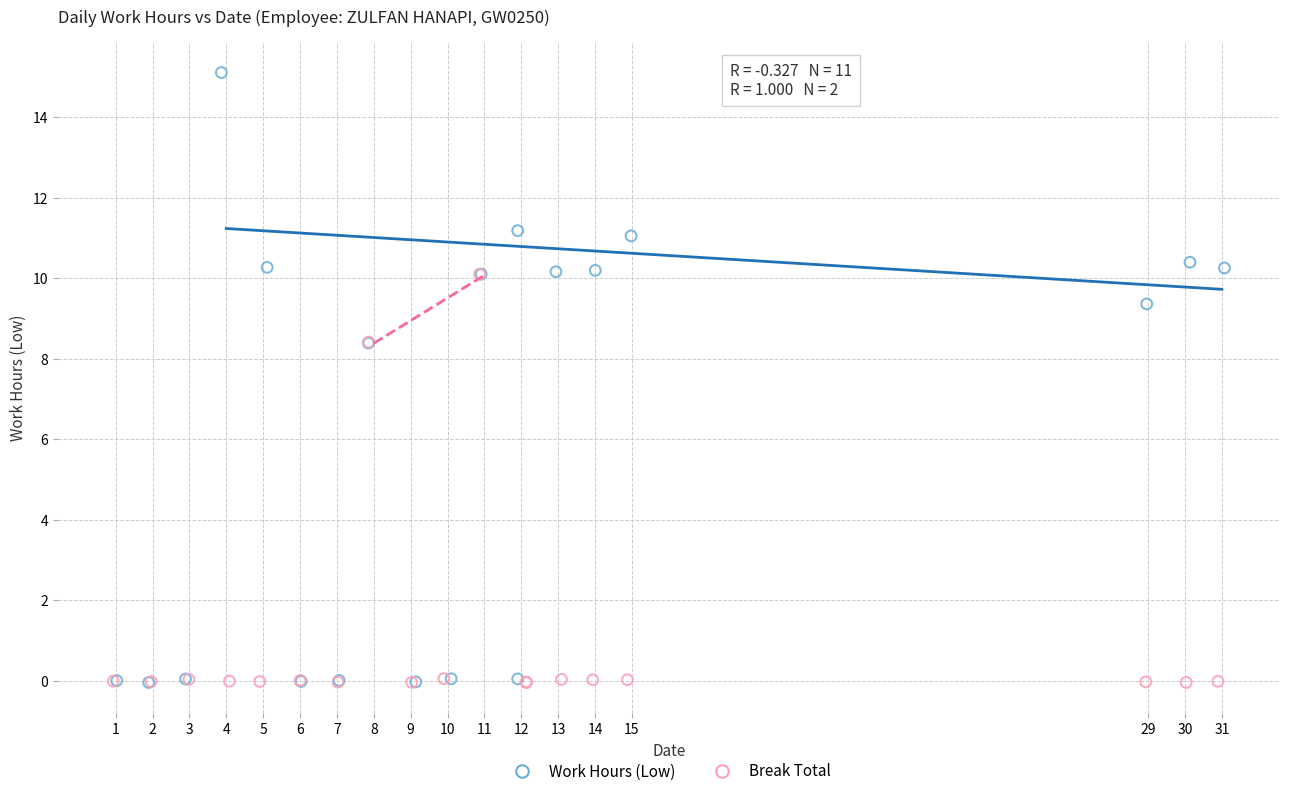

Which series has the widest spread of Y values?

Work Hours (Low)